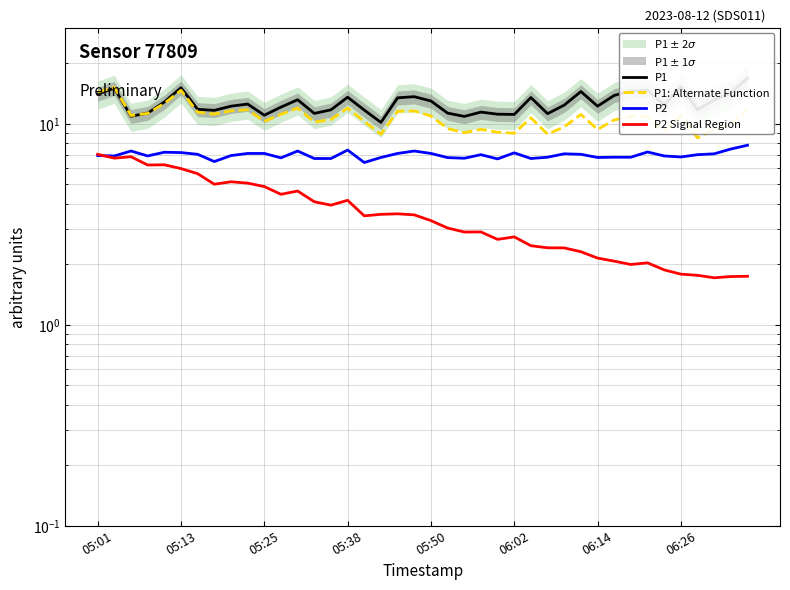

Where is P2 nearest to the value 7?

23